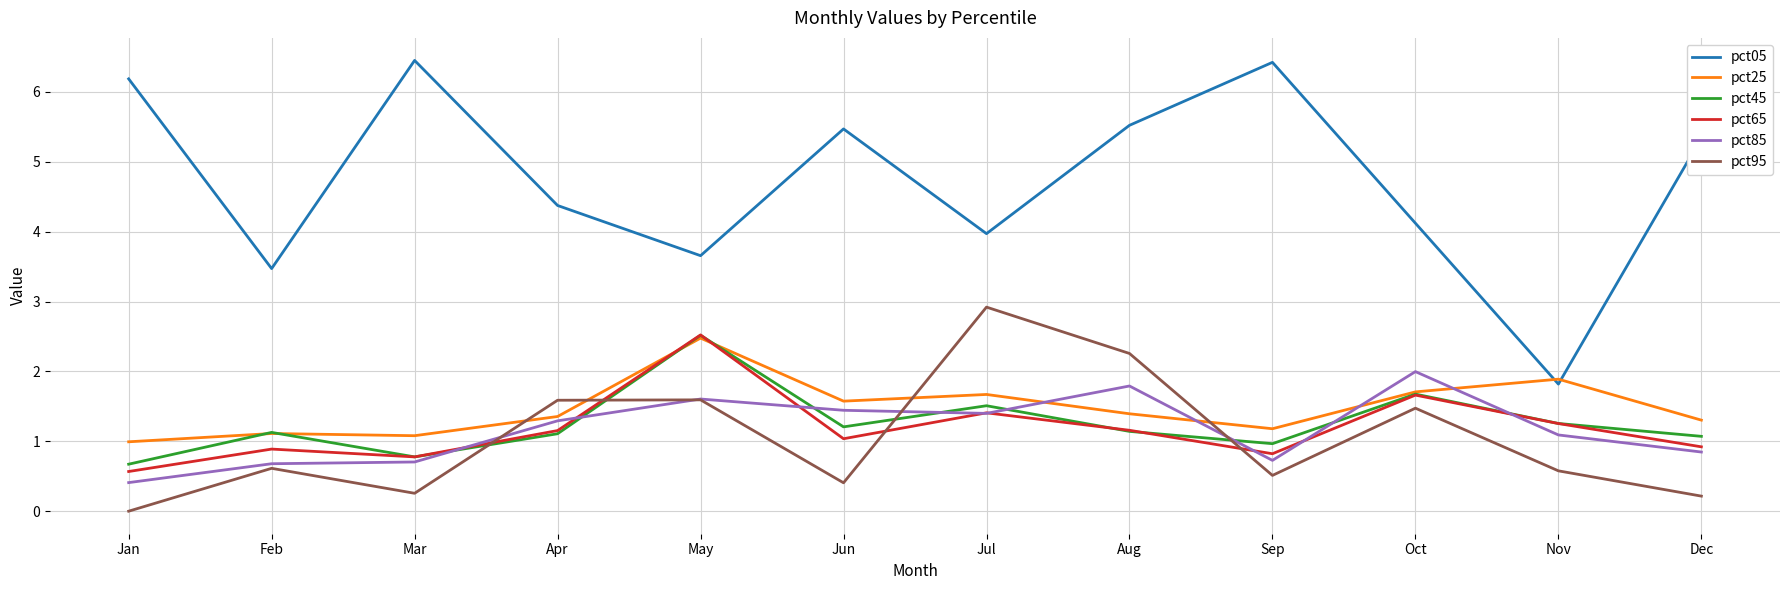

True or false: pct85 has a value of 2.0 at Oct.

True